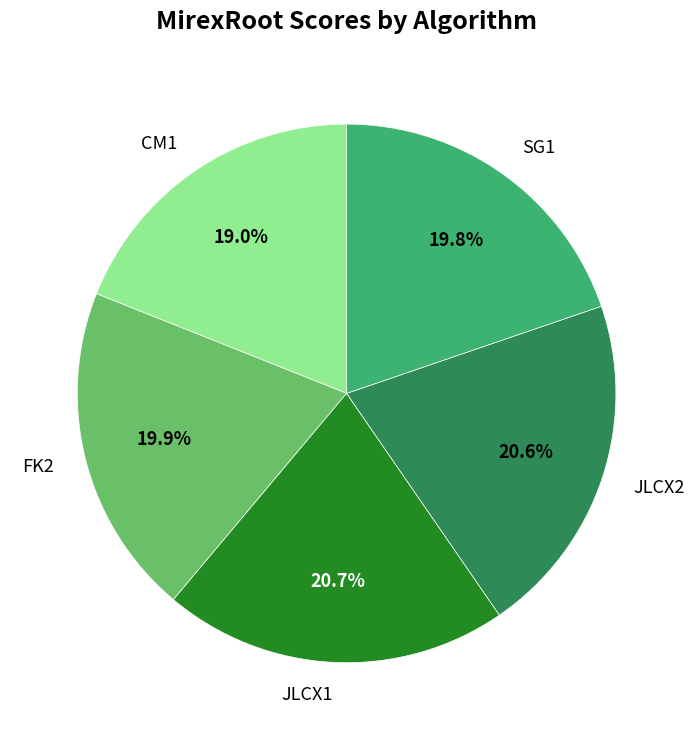

To the nearest percent, what percentage of the pie is JLCX1?

21%